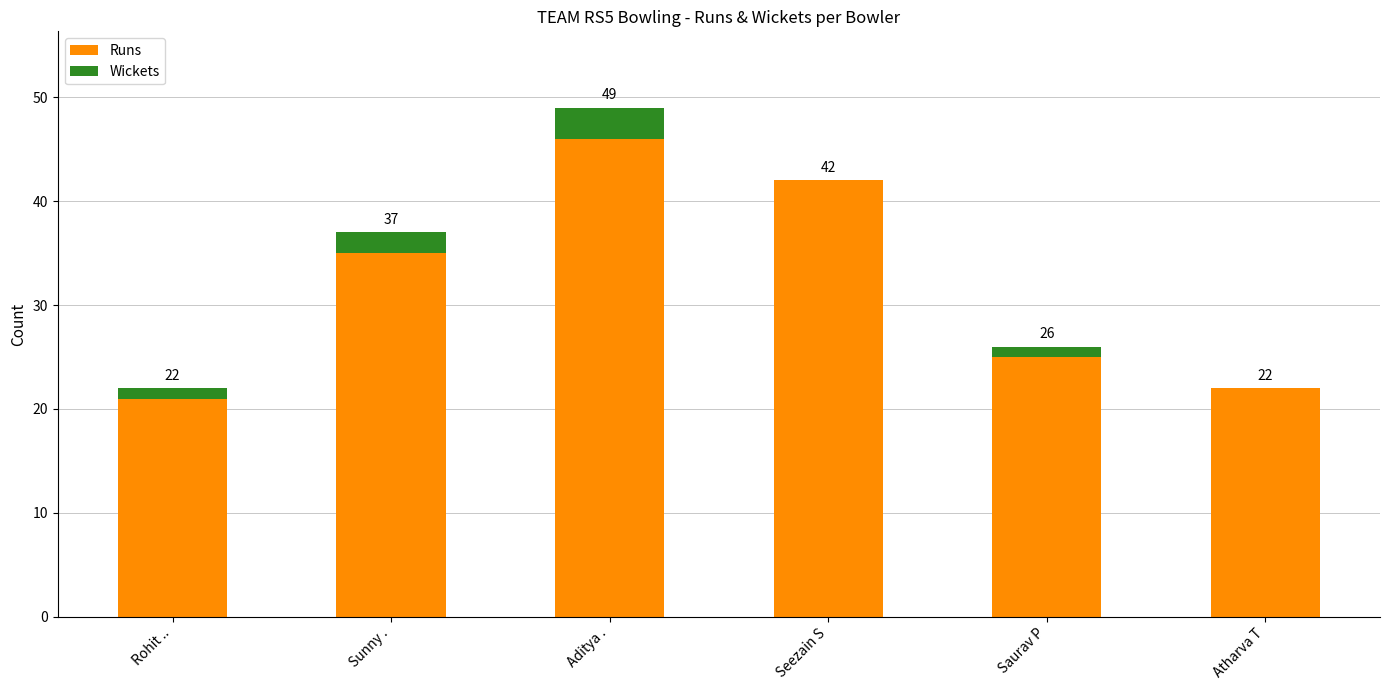

Are the bars grouped side by side (vs. stacked)?

No